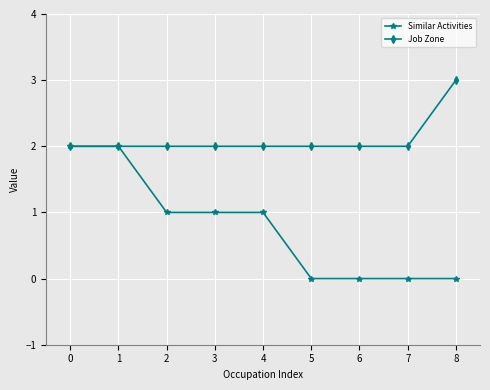

Is the value of Job Zone at 6 greater than the value of Similar Activities at 2?

Yes